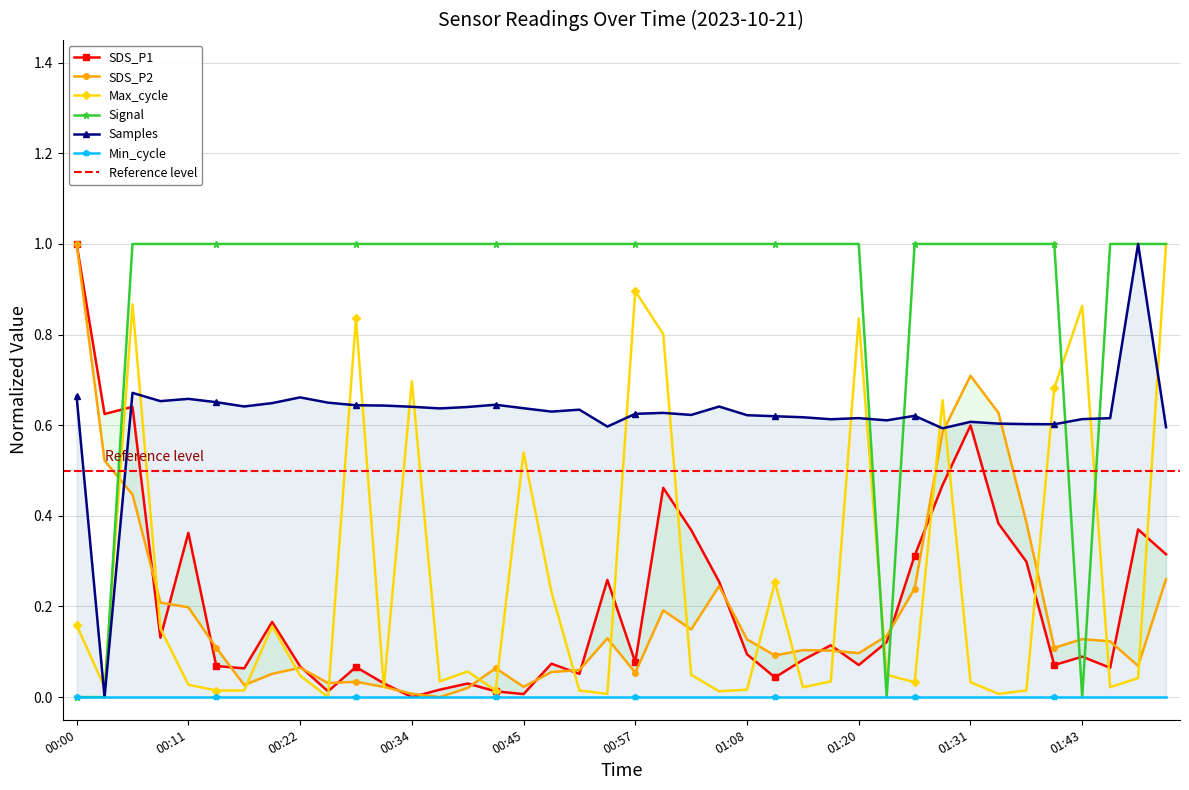

Which series changed the most between 01:25 and 01:34?

SDS_P2